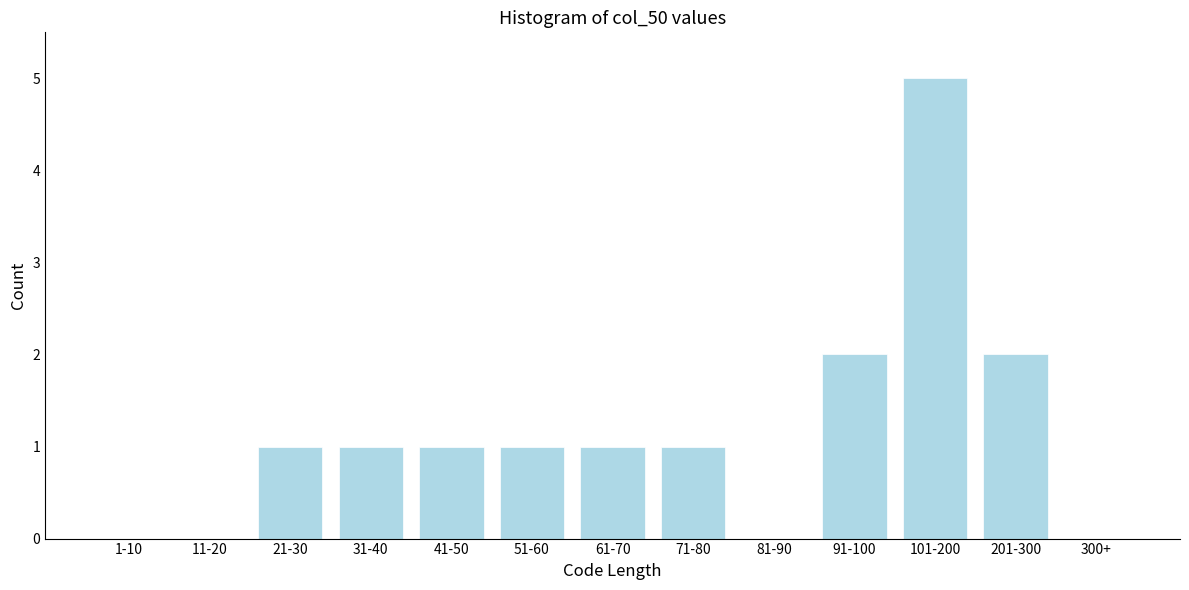

Reading left to right, what are all the values shown in this chart?

1-10=0	11-20=0	21-30=1	31-40=1	41-50=1	51-60=1	61-70=1	71-80=1	81-90=0	91-100=2	101-200=5	201-300=2	300+=0